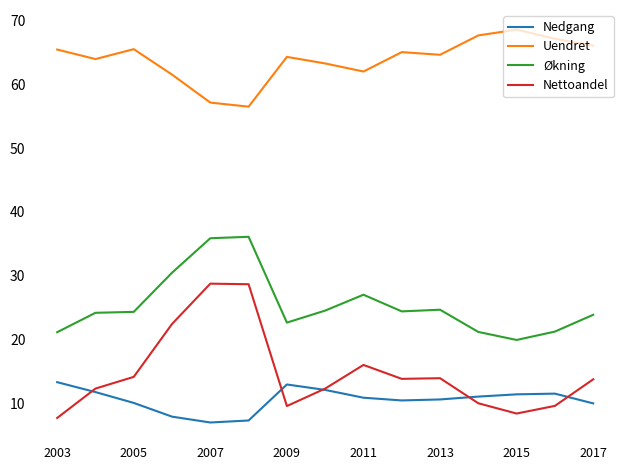

What is the smallest value displayed?

7.1